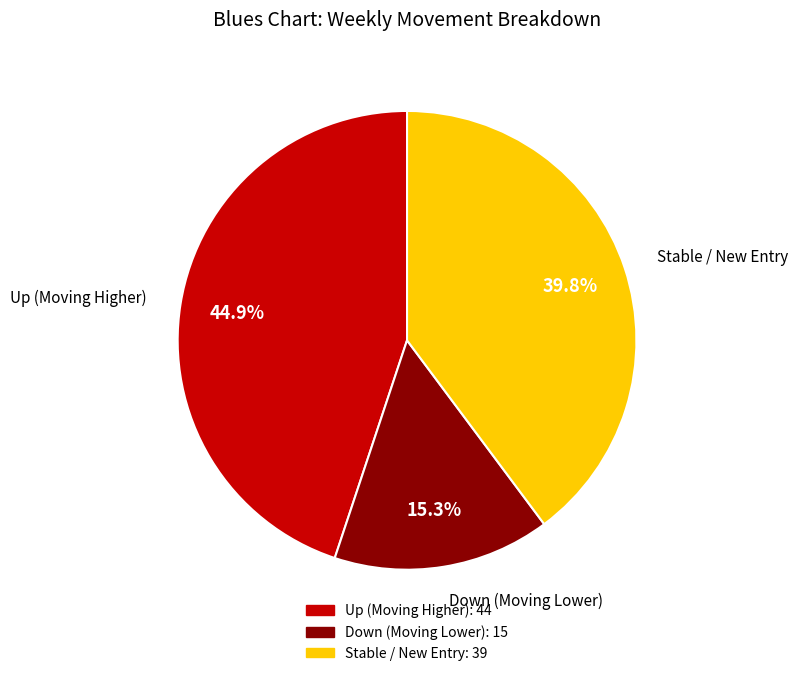

How many segments does this pie chart have?

3